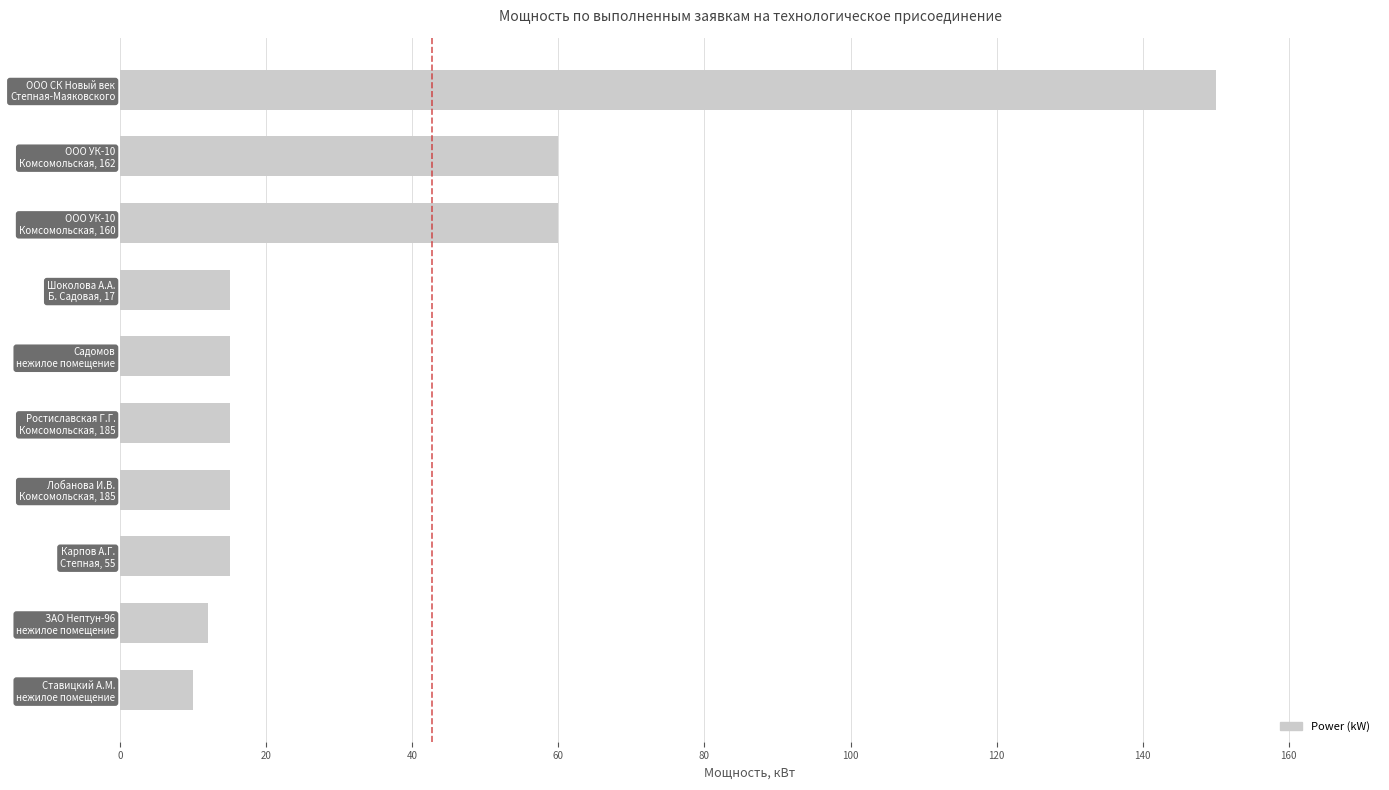

What is the value of the 7th bar from the top?

15